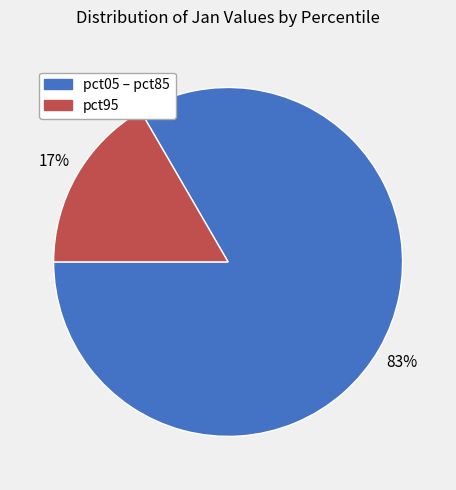

Count the number of slices in the pie.

2